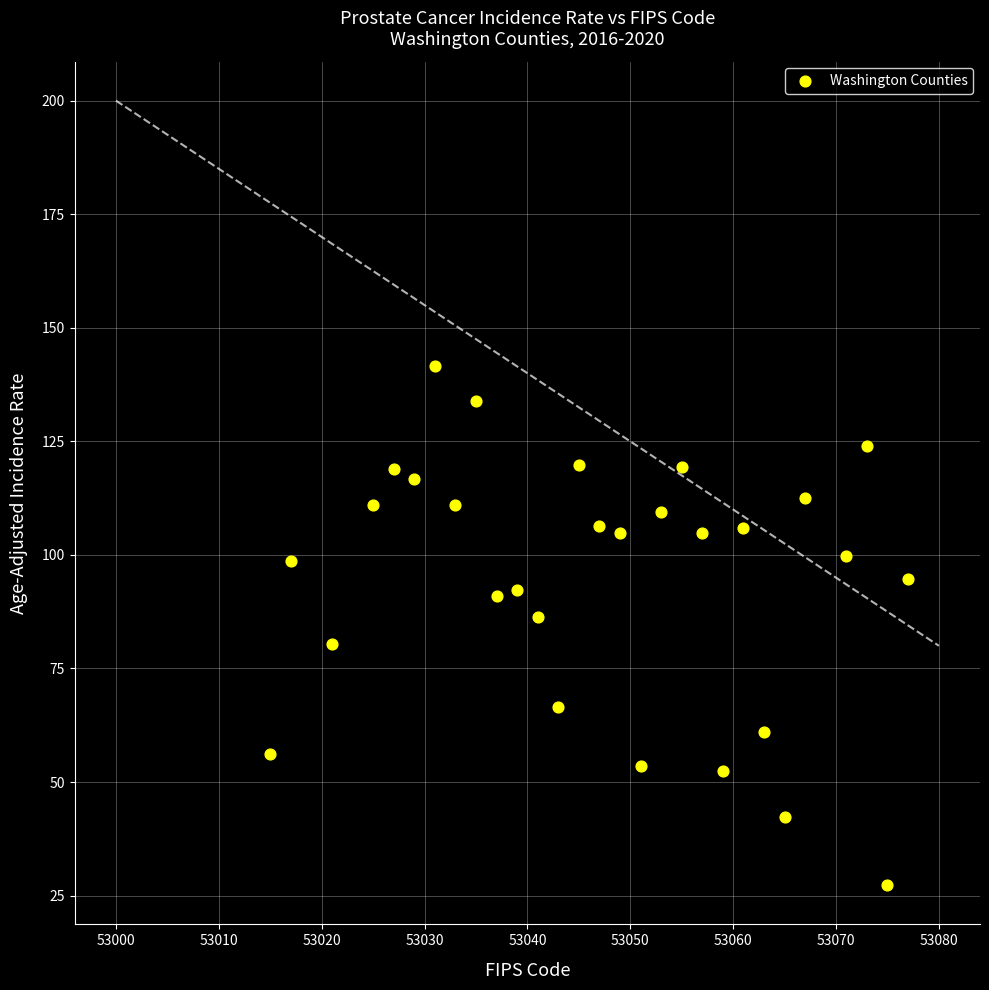

What is the range of Y values (max minus min)?

114.3